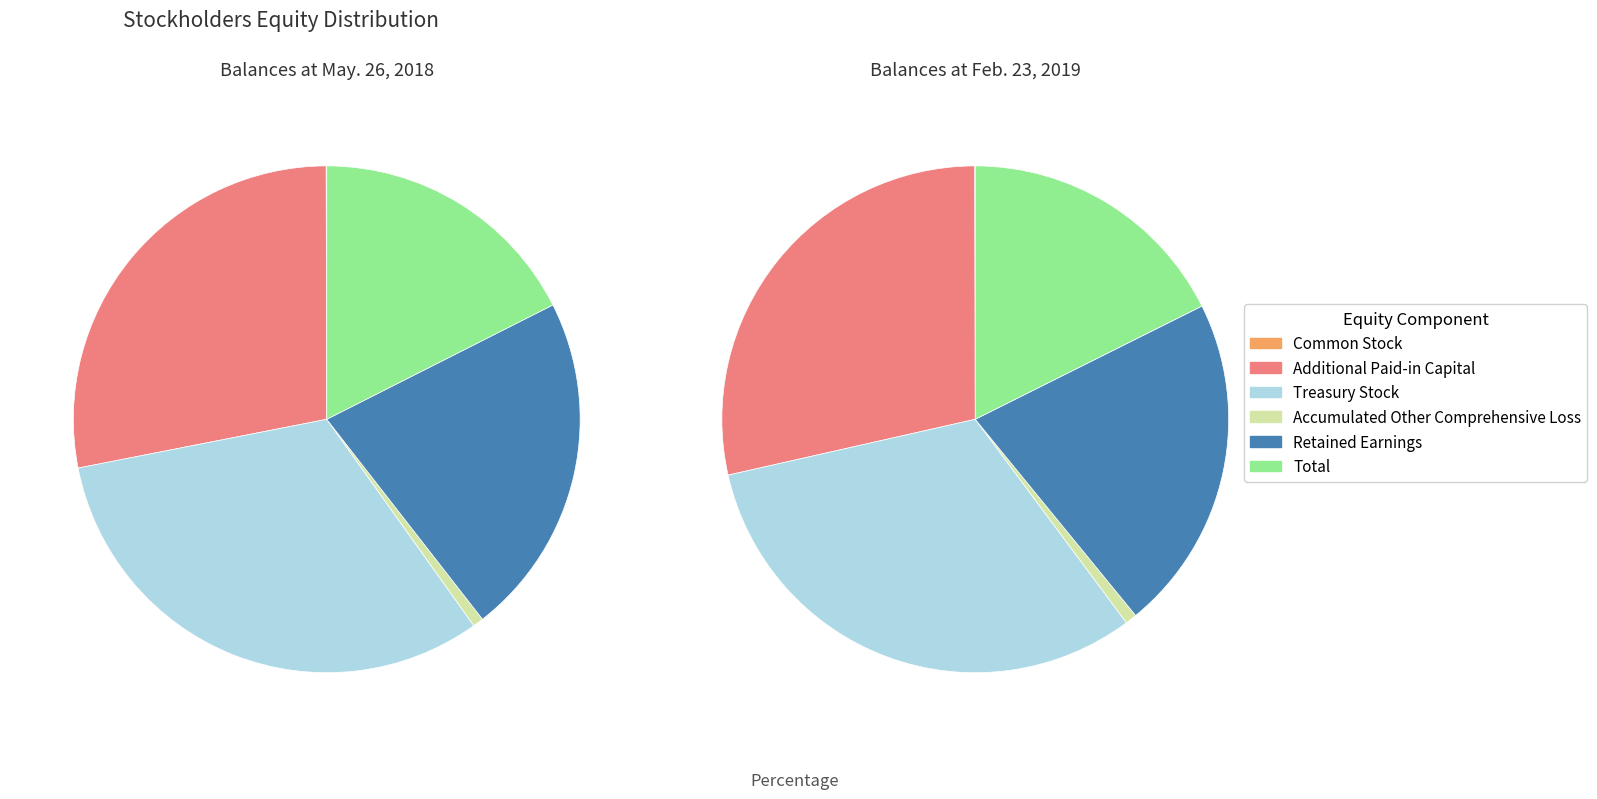

The Additional Paid-in Capital slice represents 40% of the pie. True or false?

False